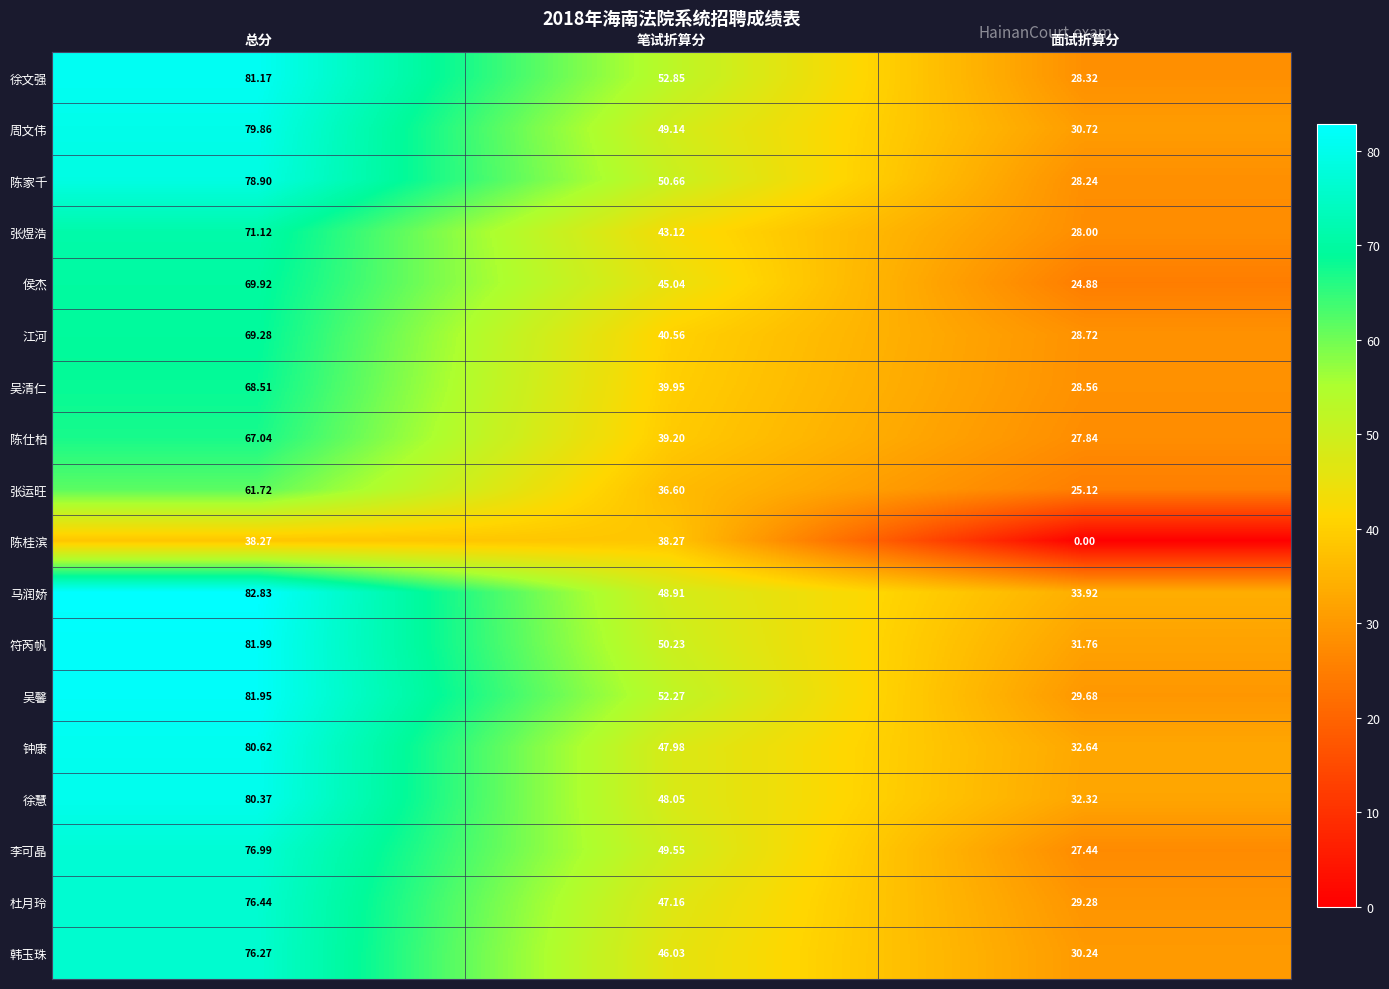

Where does the 徐慧 series first go above 48?

总分